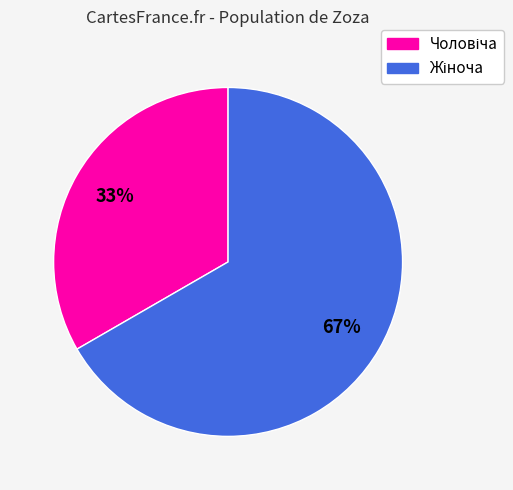

Does any single category account for the majority?

Yes